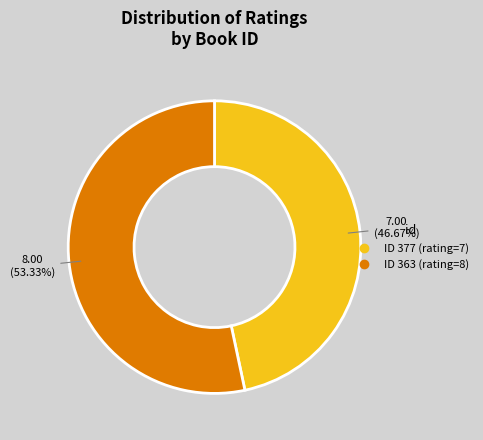

Does any single category account for the majority?

Yes